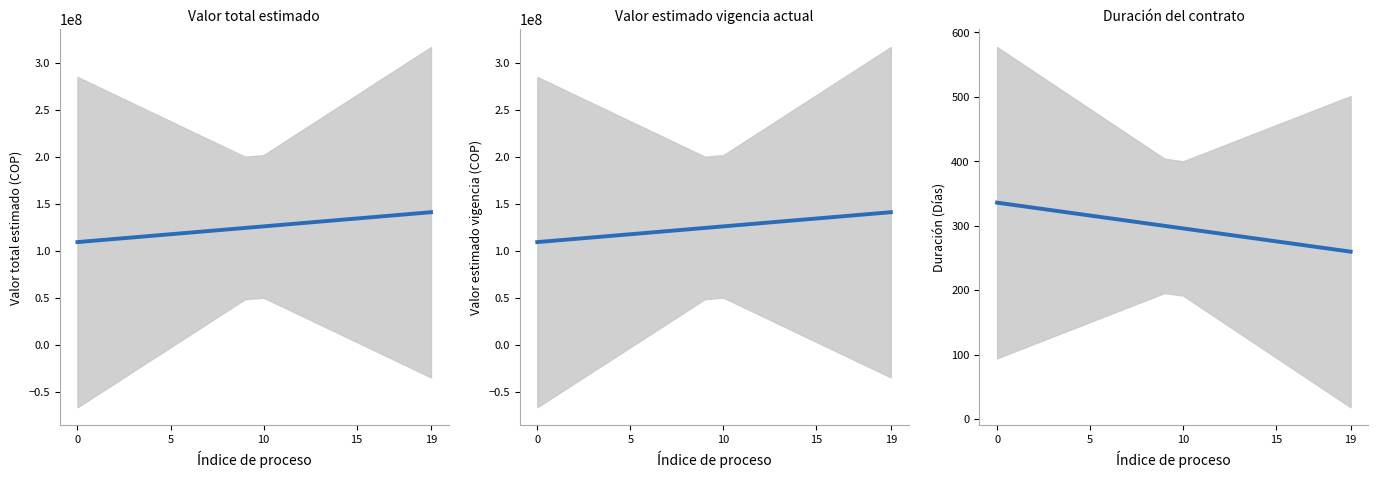

The value of Valor total estimado at 9 is 124145011.9. True or false?

True